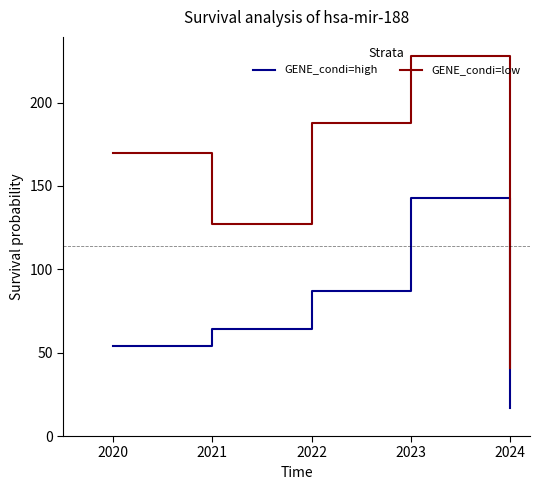

Which series has the widest spread of values?

GENE_condi=low